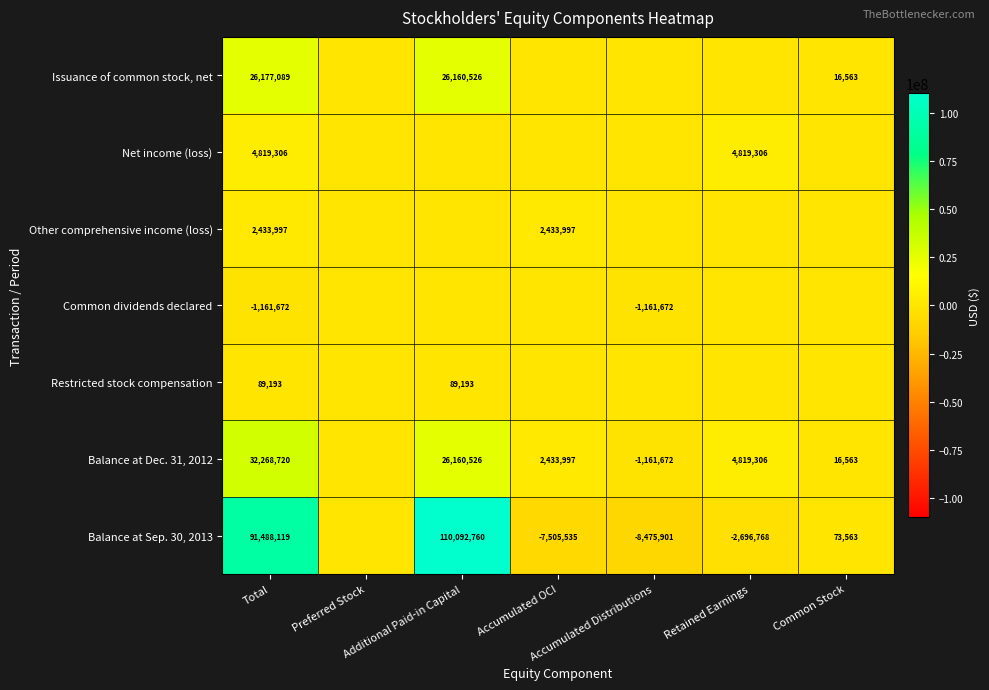

List the labels in order of Balance at Dec. 31, 2012 value, largest first.

Total, Additional Paid-in Capital, Retained Earnings, Accumulated OCI, Common Stock, Preferred Stock, Accumulated Distributions